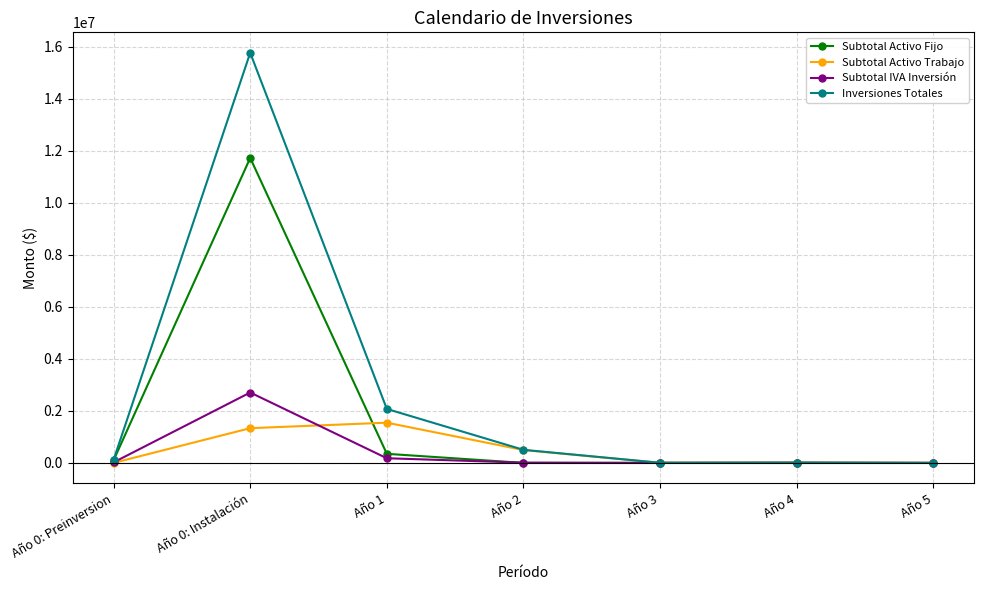

What is the label of the 1st point from the right?

Año 5